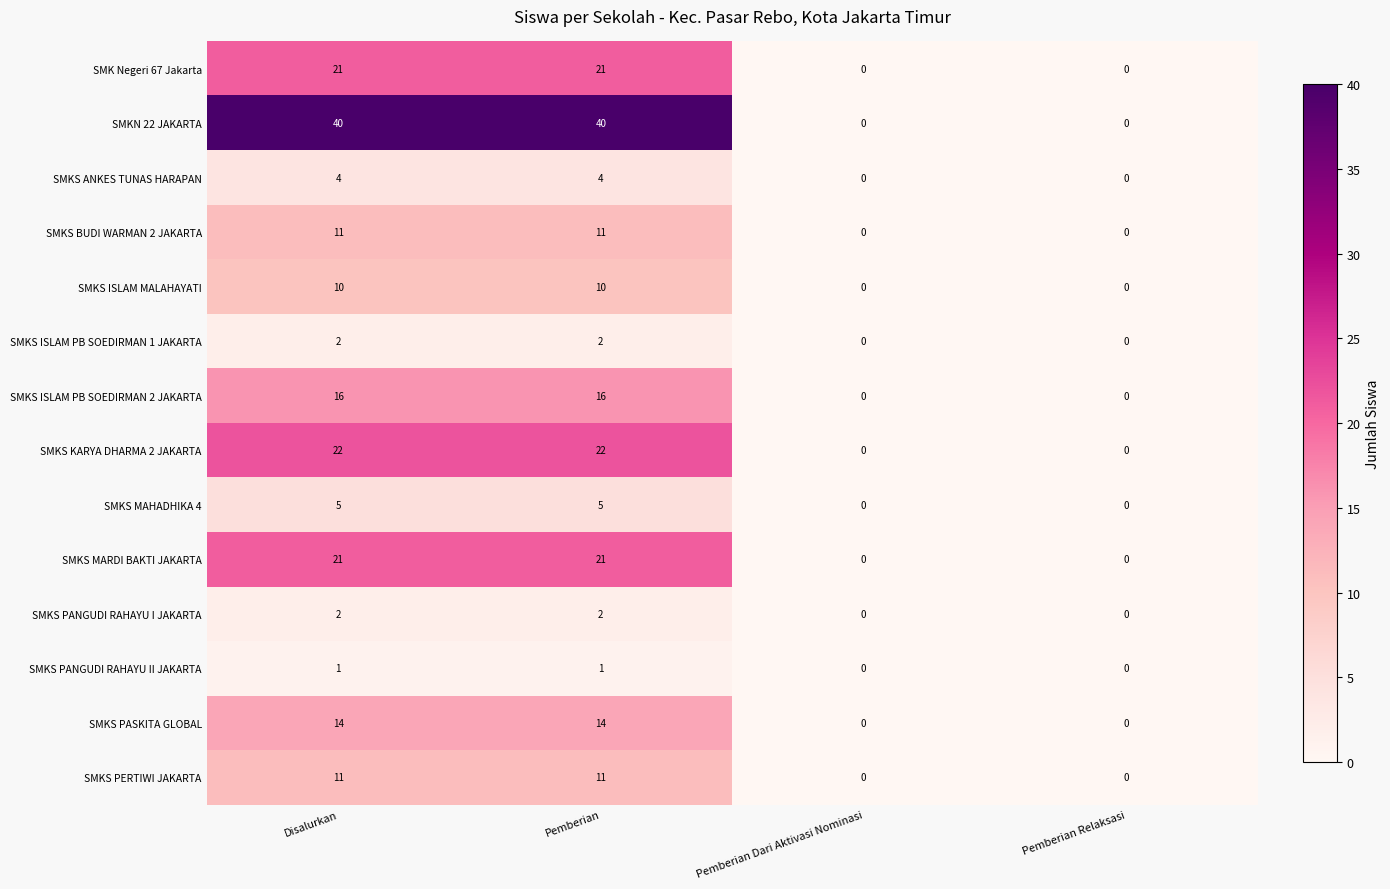

Count the number of data series in this chart.

14